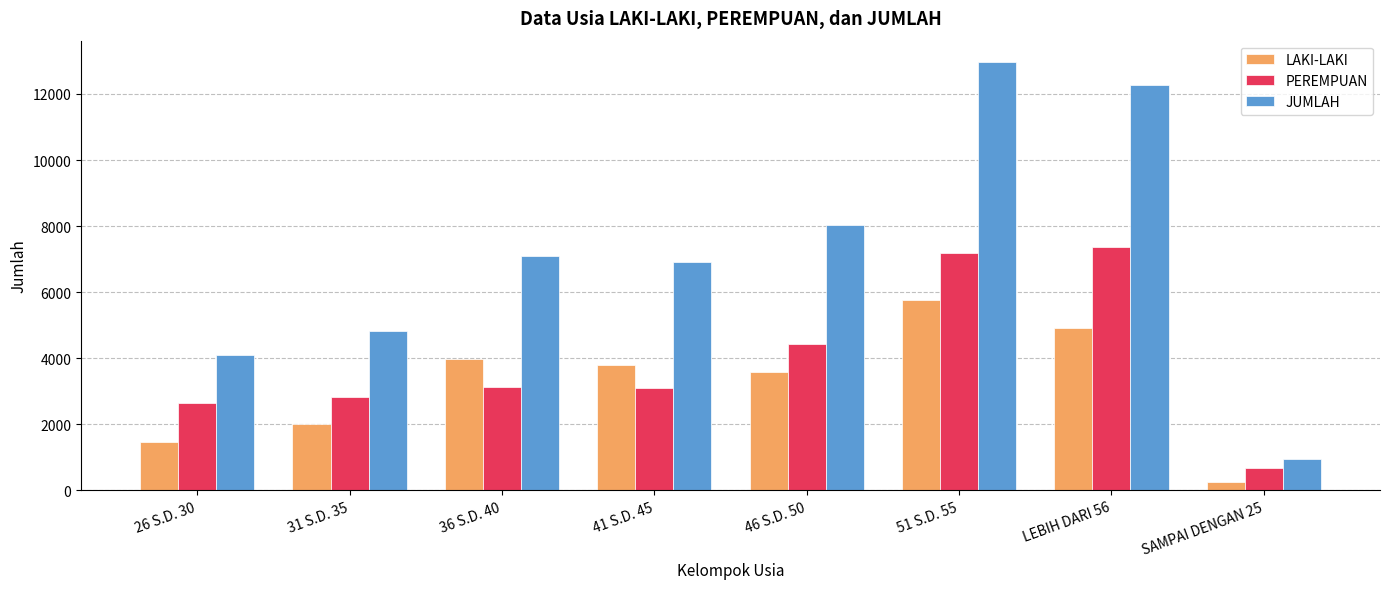

Which series changed the most between 51 S.D. 55 and LEBIH DARI 56?

LAKI-LAKI